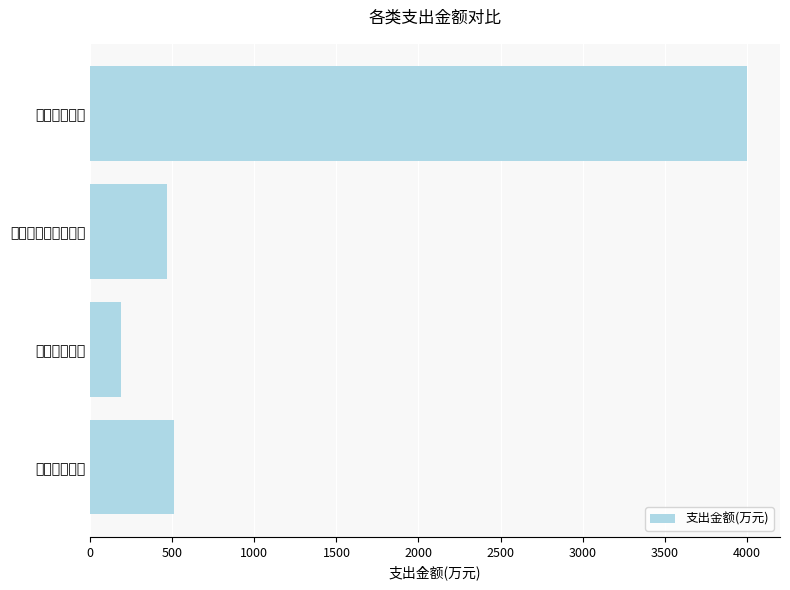

At which category does the chart reach its minimum across all series?

卫生健康支出